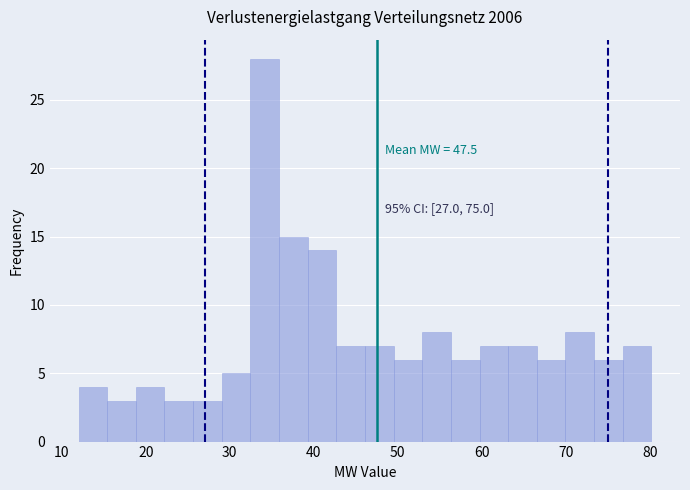

Around what value on the x-axis is the tallest bar? Give the approximate position of its centre, as read against the axis.

34